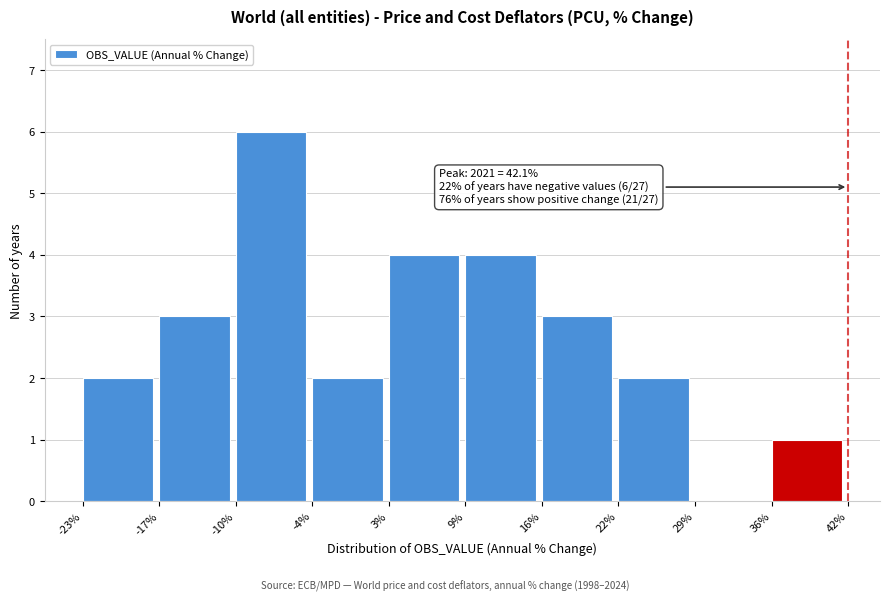

Over which range of the x-axis is the bar tallest?

-10% to -4%